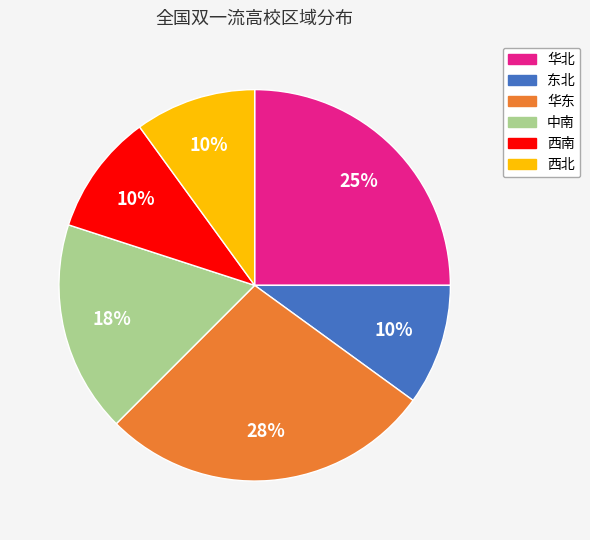

Is it true that 华东 is 40% of the pie?

False